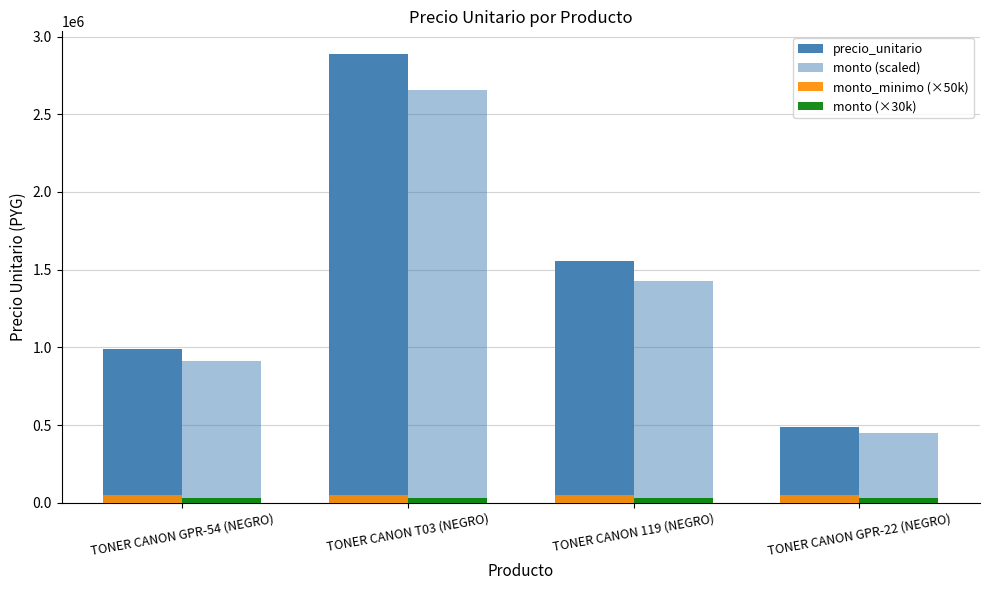

What position from the right is TONER CANON T03 (NEGRO)?

3